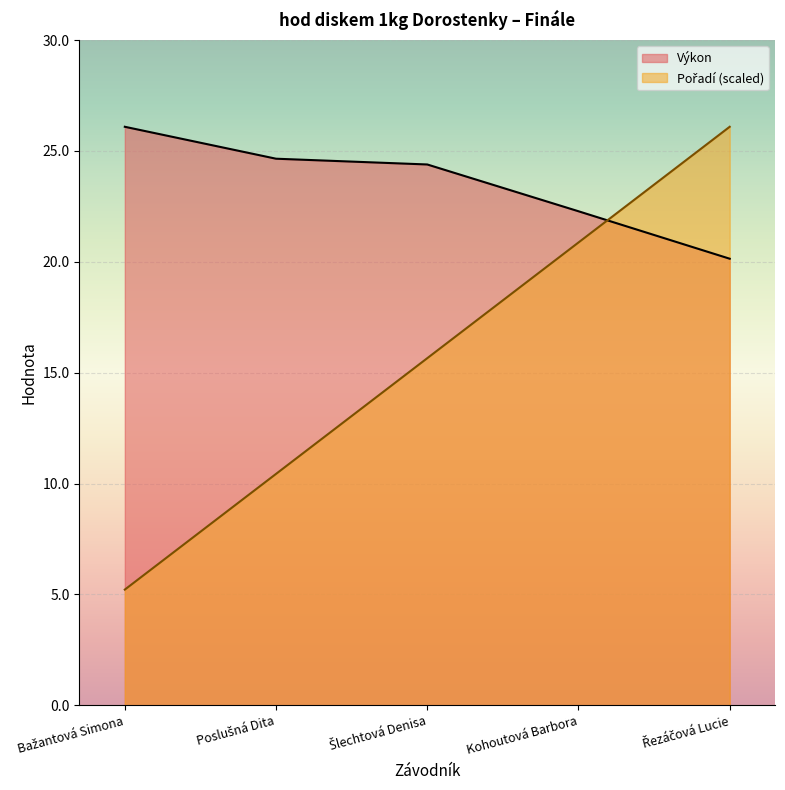

At which label does Výkon reach its peak?

Bažantová Simona